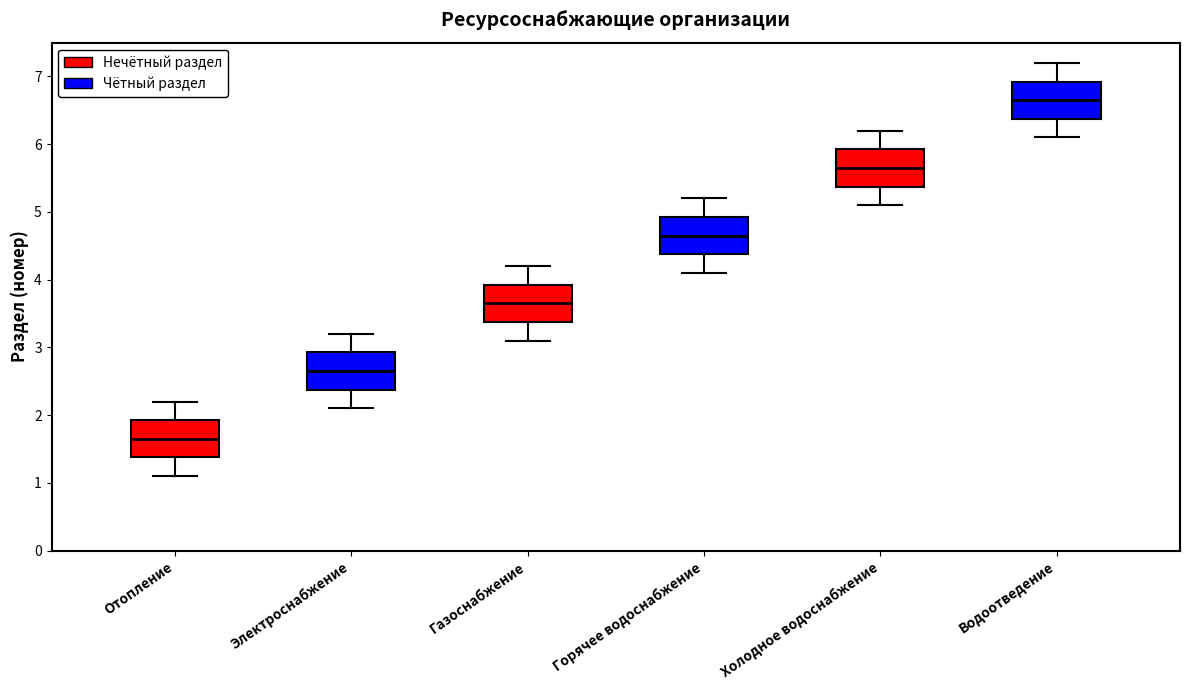

Reading left to right, read every box against the y-axis: the position of its median line, the range the box covers, and the ends of its whiskers. The values are not printed on the chart, so give them approximately, as read against the axis.

Отопление: median 1.7, box 1.4 to 1.9, whiskers 1.1 to 2.2
Электроснабжение: median 2.7, box 2.4 to 2.9, whiskers 2.1 to 3.2
Газоснабжение: median 3.7, box 3.4 to 3.9, whiskers 3.1 to 4.2
Горячее водоснабжение: median 4.7, box 4.4 to 4.9, whiskers 4.1 to 5.2
Холодное водоснабжение: median 5.7, box 5.4 to 5.9, whiskers 5.1 to 6.2
Водоотведение: median 6.7, box 6.4 to 6.9, whiskers 6.1 to 7.2